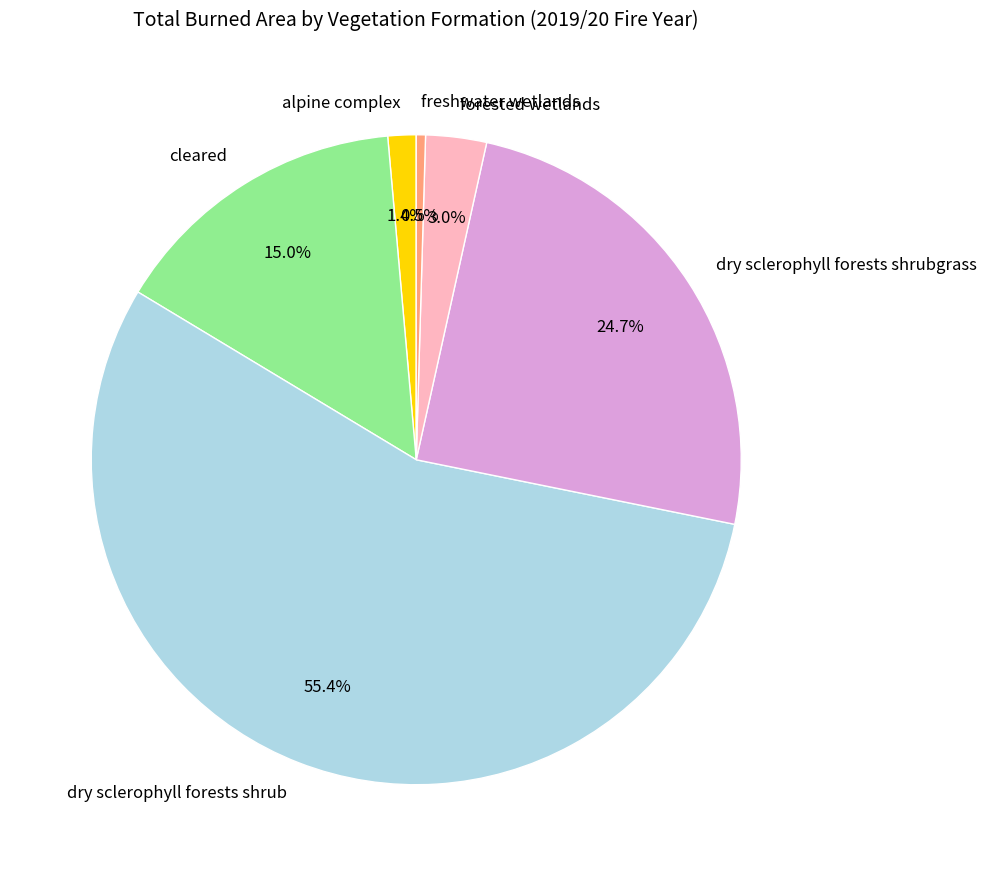

What is the ratio of the value at dry sclerophyll forests shrub to the value at dry sclerophyll forests shrubgrass?

2.2